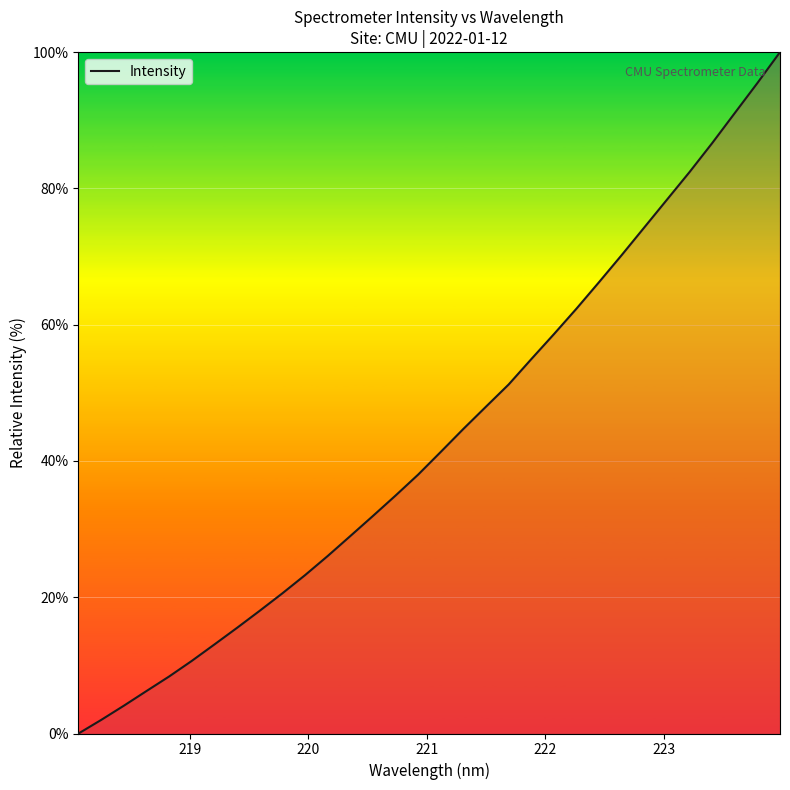

What is the maximum value shown in the chart?

100.0